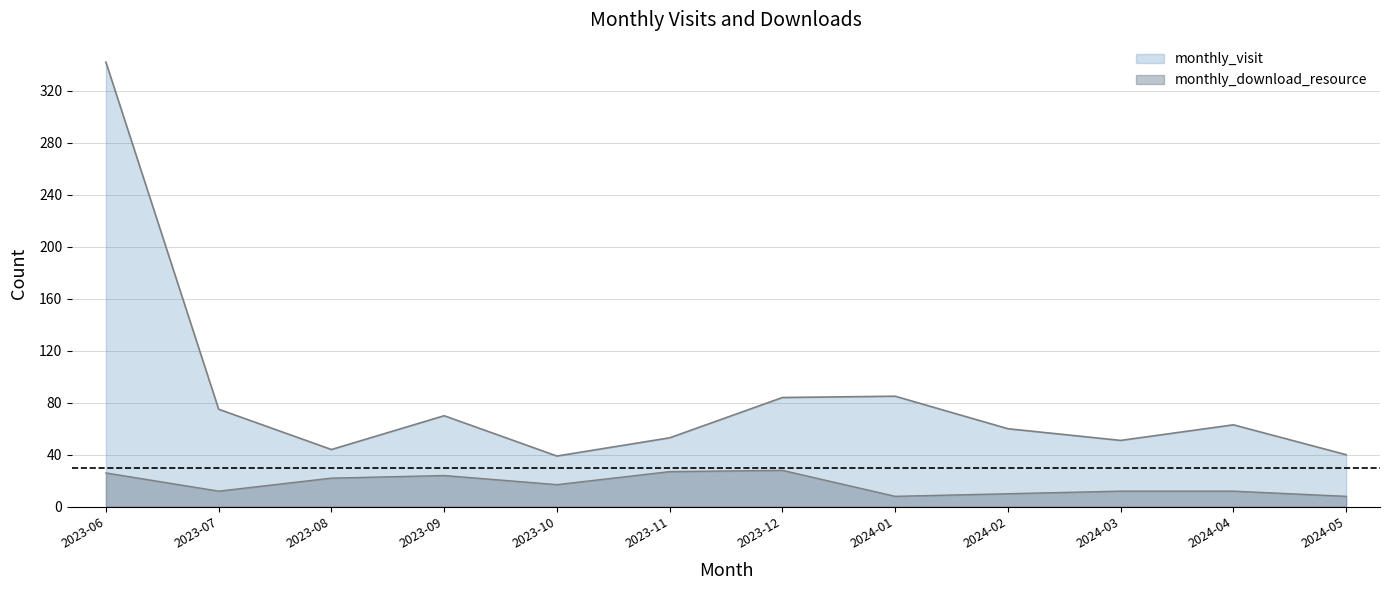

Reading left to right, list all the values displayed in this chart.

monthly_visit: 342	75	44	70	39	53	84	85	60	51	63	40
monthly_download_resource: 26	12	22	24	17	27	28	8	10	12	12	8